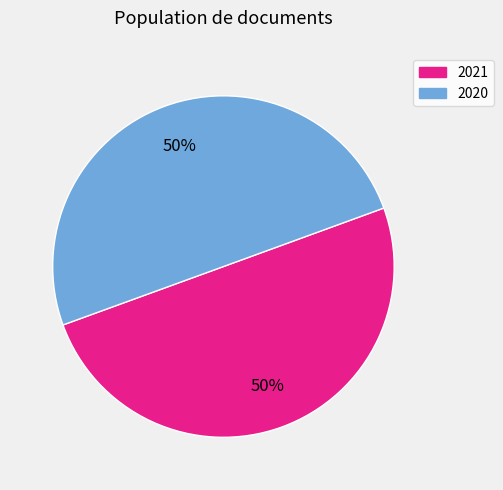

To the nearest percent, what is the average slice percentage?

50%